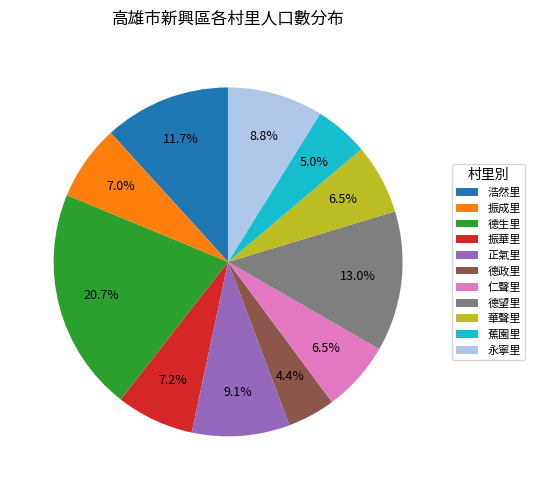

Combined, do 浩然里 and 蕉園里 account for over 50%?

No